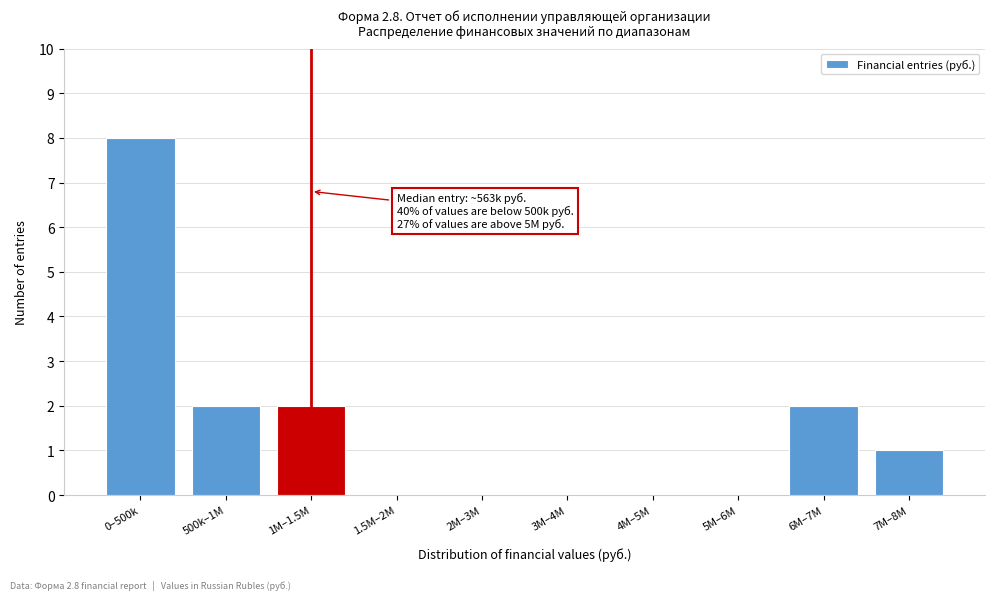

Reading left to right, what are all the values shown in this chart?

0–500k=8	500k–1M=2	1M–1.5M=2	1.5M–2M=0	2M–3M=0	3M–4M=0	4M–5M=0	5M–6M=0	6M–7M=2	7M–8M=1